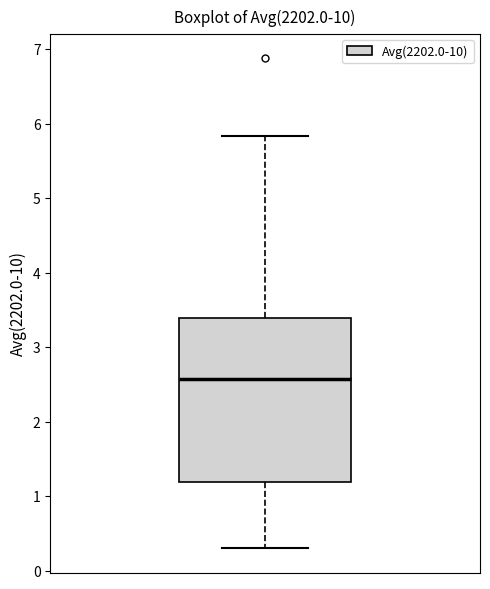

Read this box plot against the y-axis: the position of the median line, the range covered by the box, and the ends of both whiskers. The values are not printed on the chart, so give them approximately, as read against the axis.

median 2.6, box 1.2 to 3.4, whiskers 0.3 to 5.8